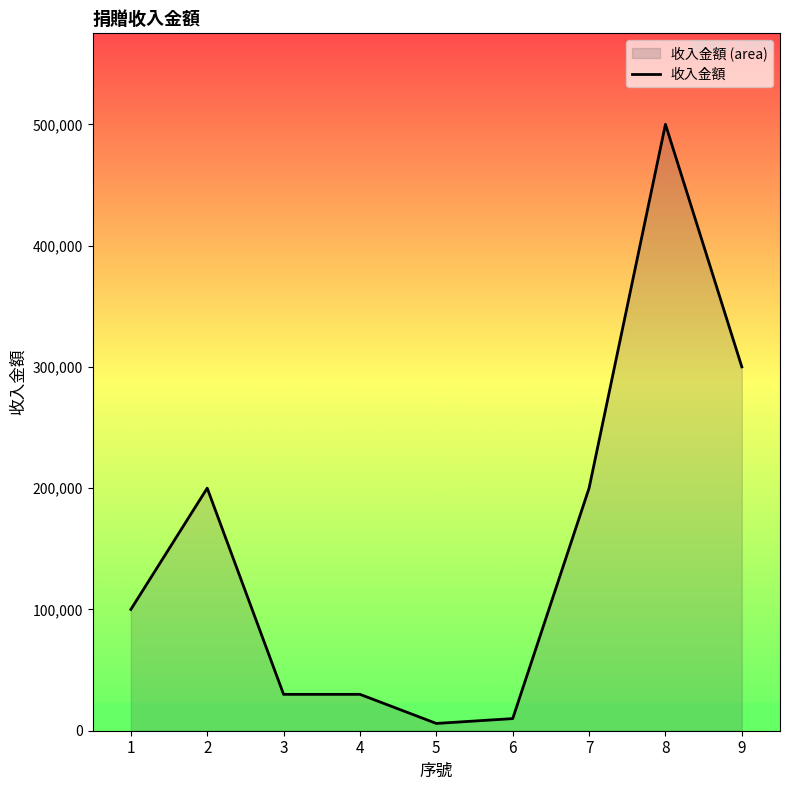

Reading right to left, transcribe all the data shown in this chart.

9=300000	8=500000	7=200000	6=10000	5=6000	4=30000	3=30000	2=200000	1=100000